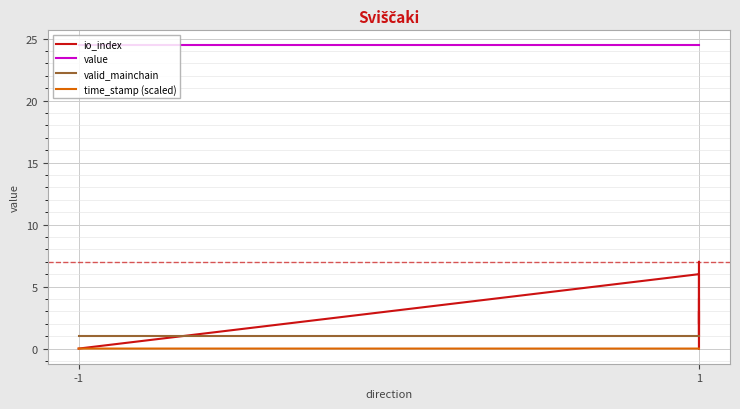

What is the difference between the highest and lowest values at -1?

24.4